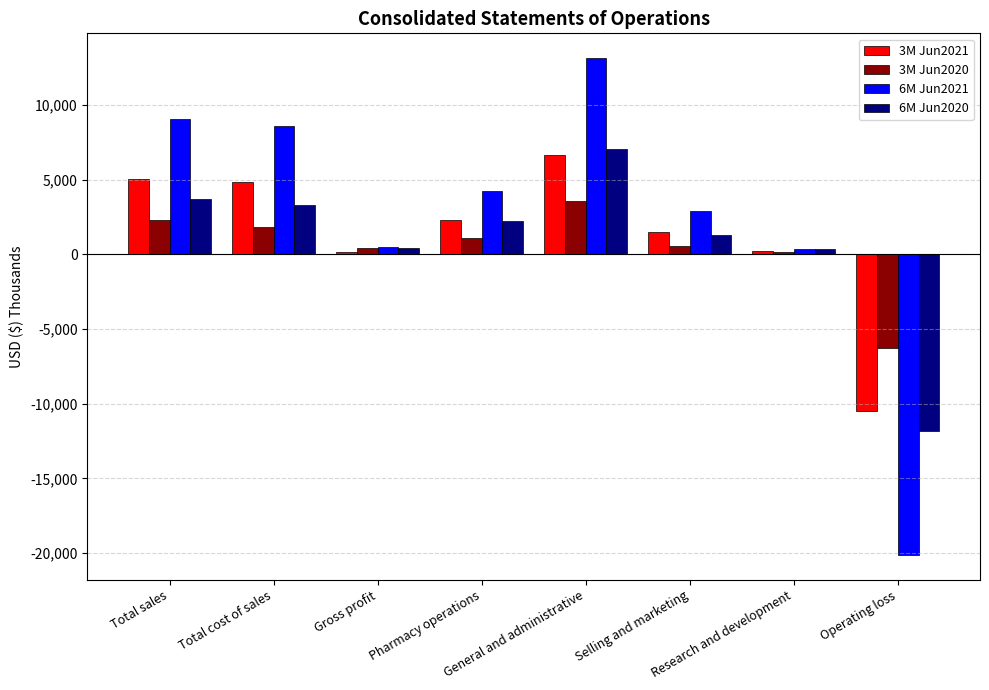

Where does the 3M Jun2021 series first go above 2292?

Total sales